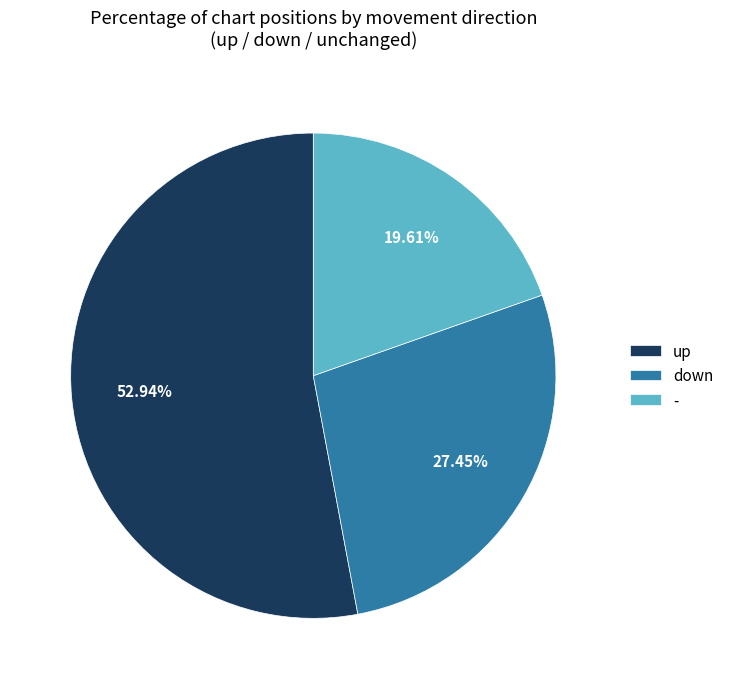

To the nearest percent, what portion does up represent?

53%